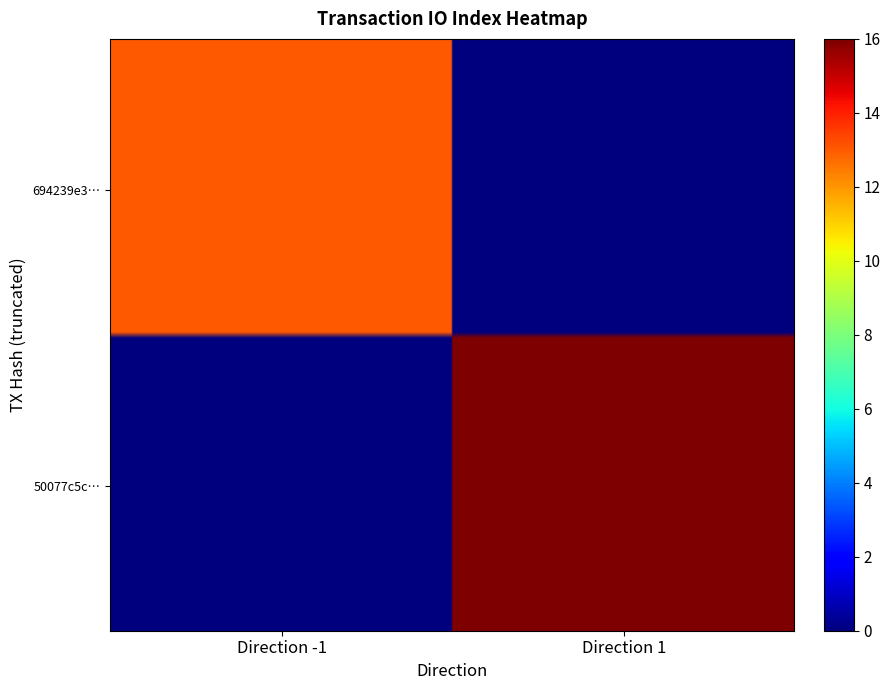

Is the value of 694239e379cb07d97f1c1231f70c09db2d4d7d5 at io_index greater than the value of 50077c5c436220db9a29001e76a56d4bb640a9b at direction?

Yes